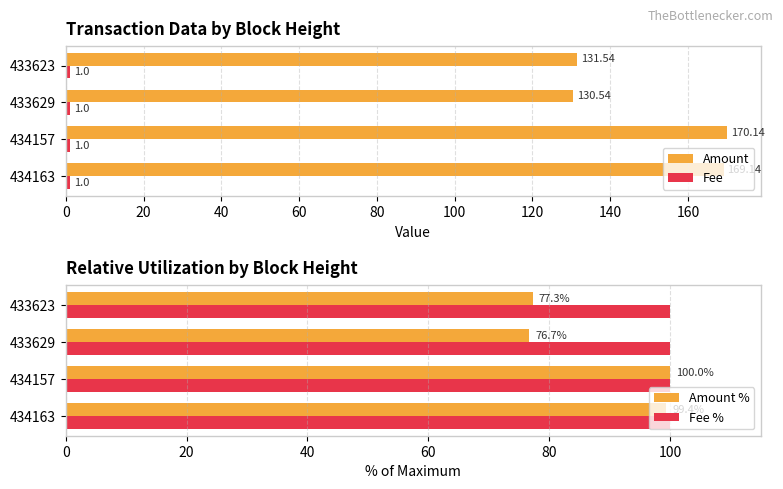

How many groups of bars are there?

4